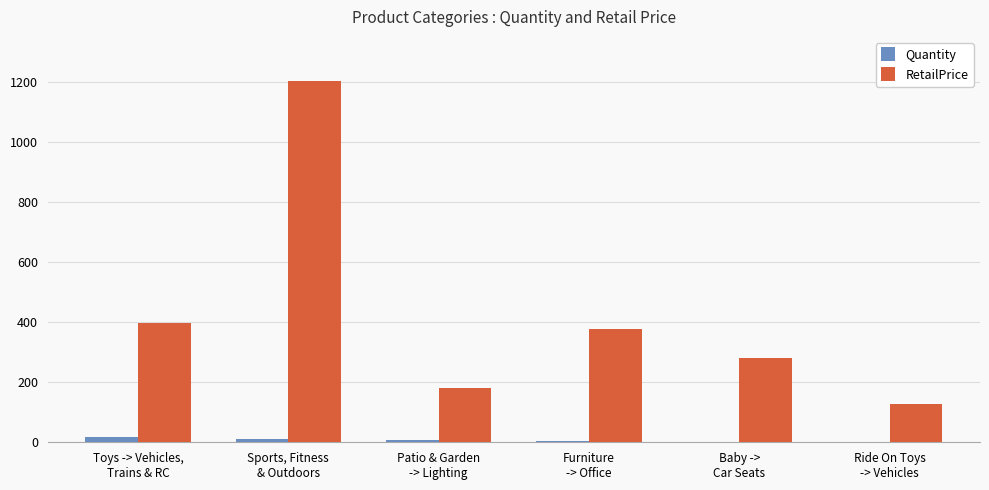

What is the sum of the RetailPrice values at Baby ->
Car Seats and Toys -> Vehicles,
Trains & RC?

678.0